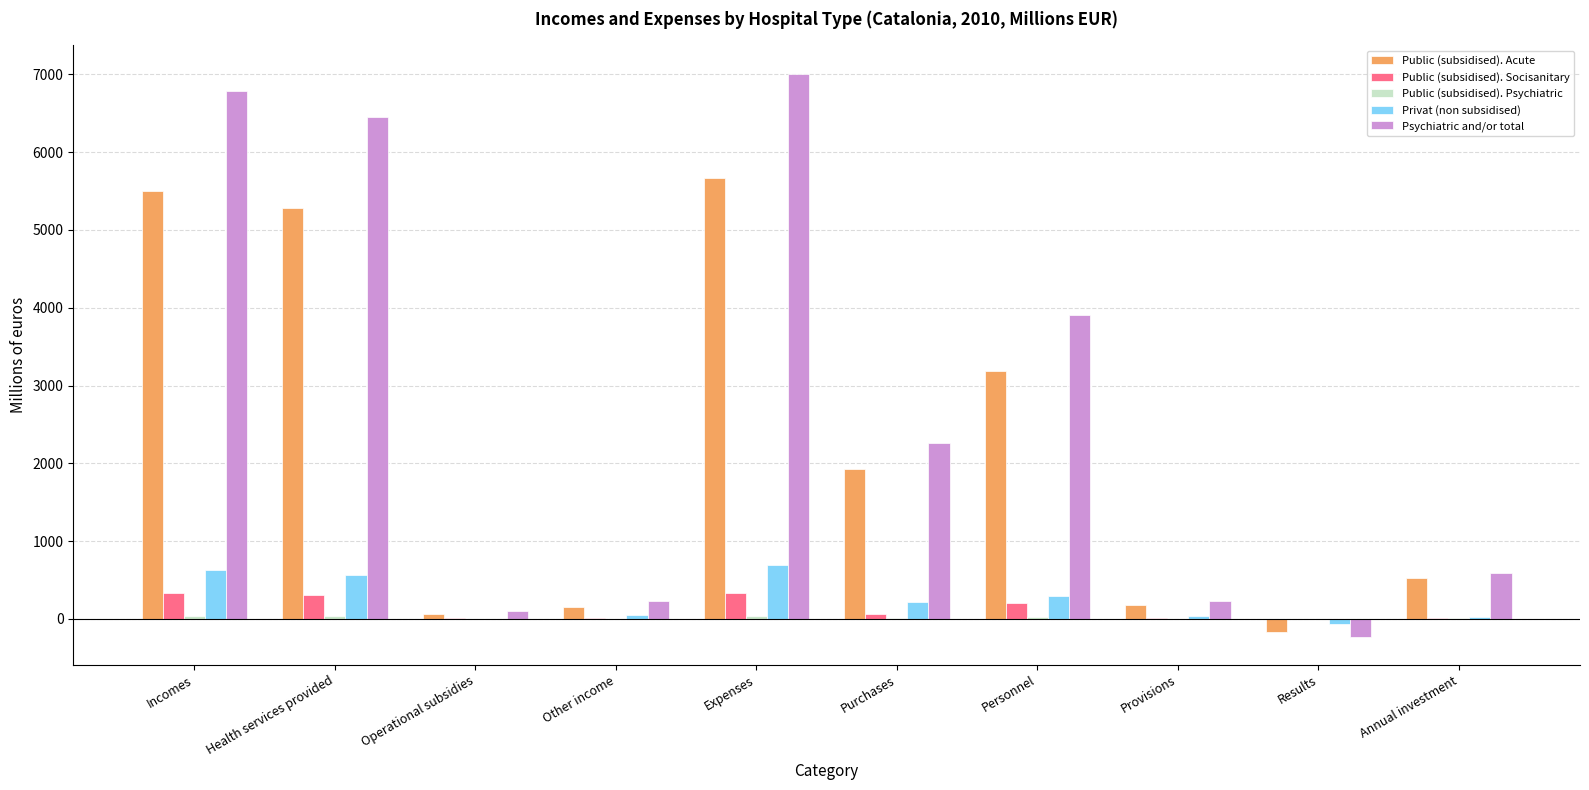

Is it true that Psychiatric and/or total equals 288.6 at Annual investment?

False